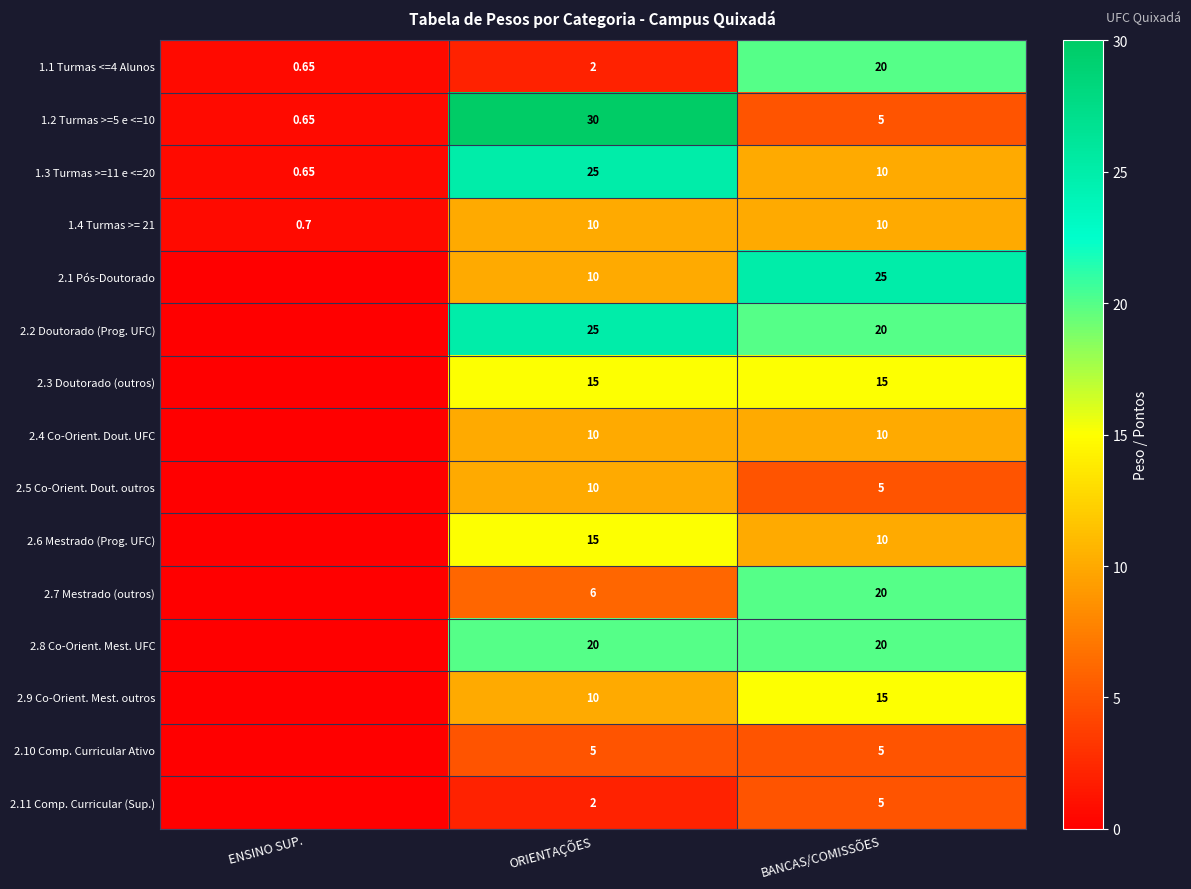

At which label does 1.4 Turmas >= 21 reach its minimum?

ENSINO SUP.